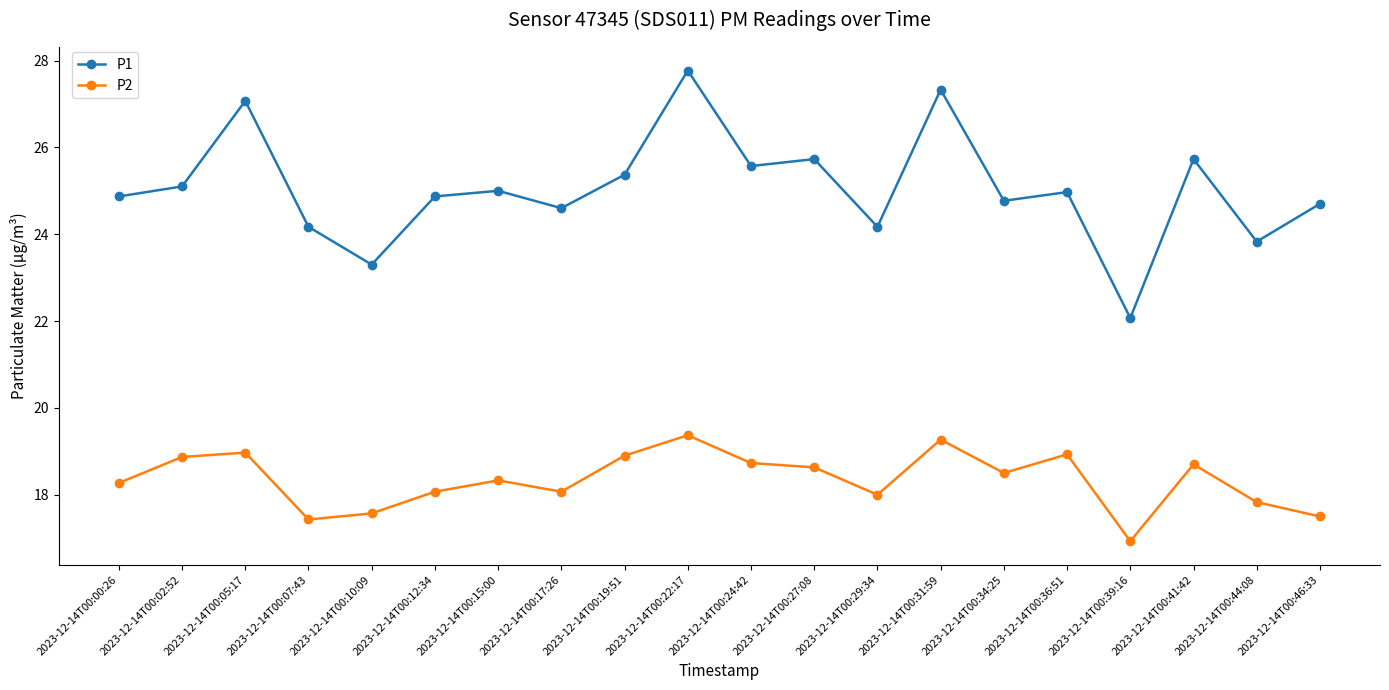

What are all the series names shown in the legend?

P1, P2